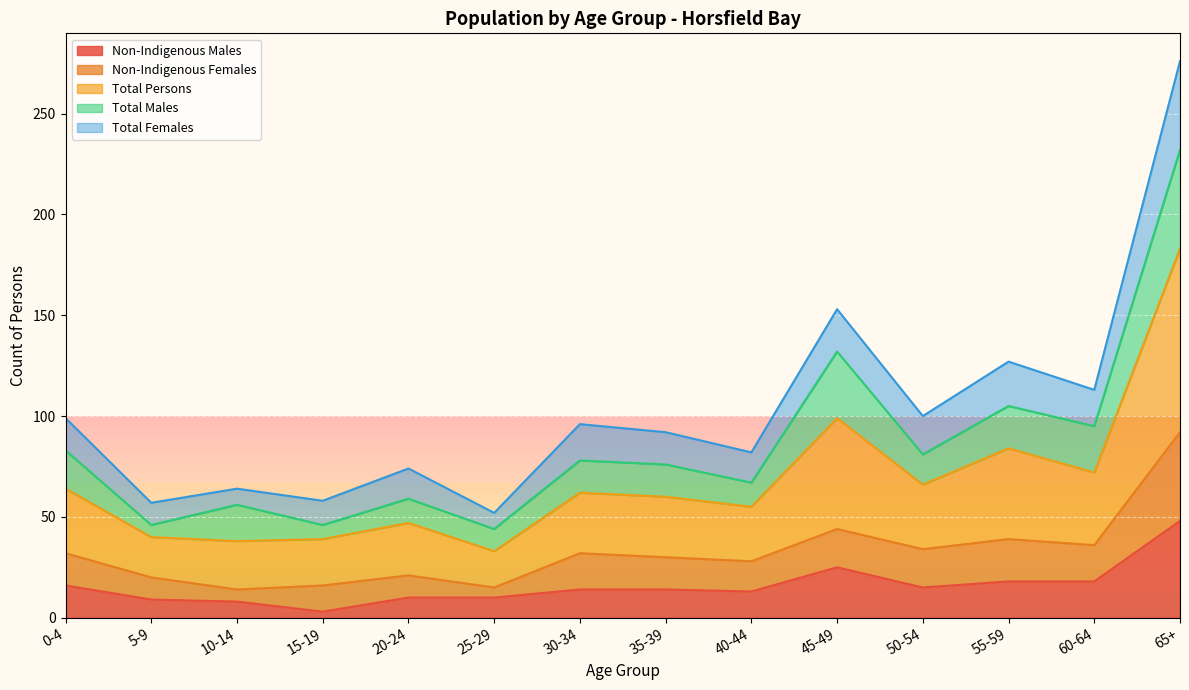

What position from the left is 30-34?

7